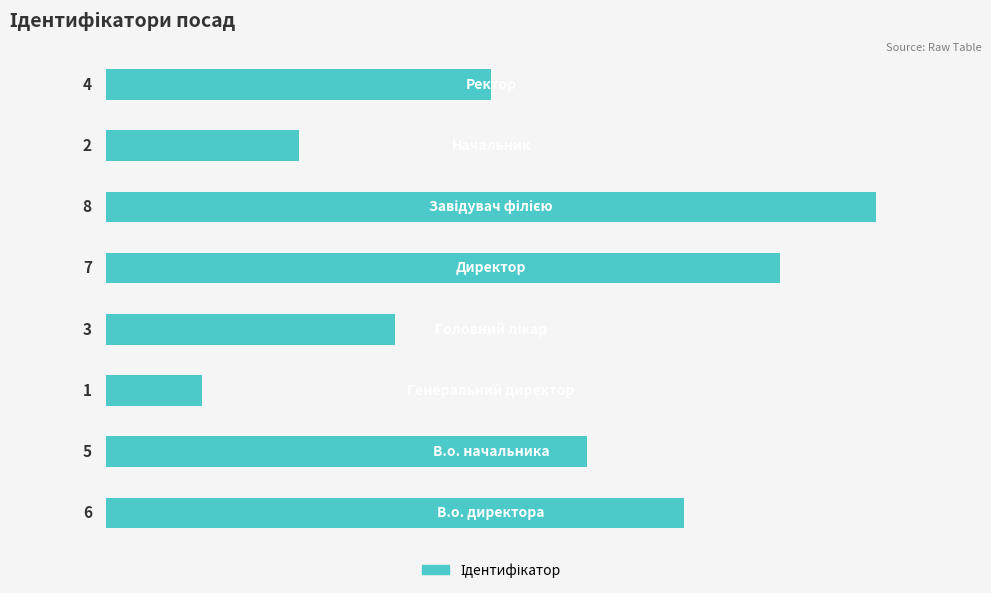

What is the difference between the maximum and minimum values?

7